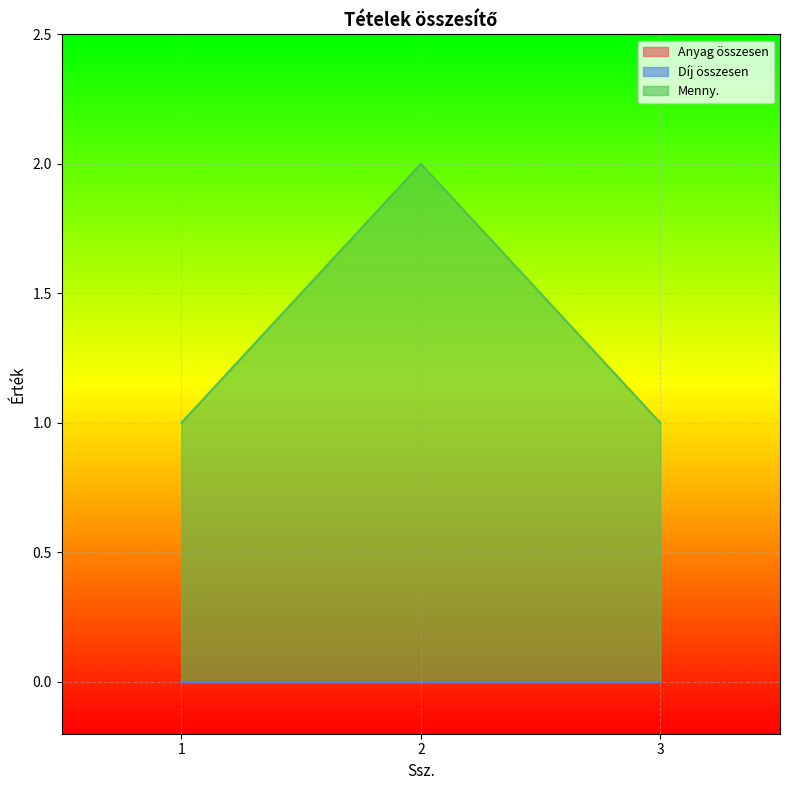

How many categories are shown in the chart?

3